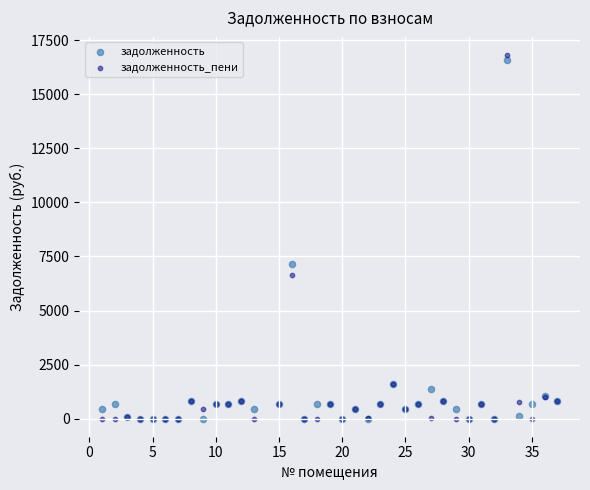

In the задолженность_пени series, what Y value is closest to 8410?

6622.6